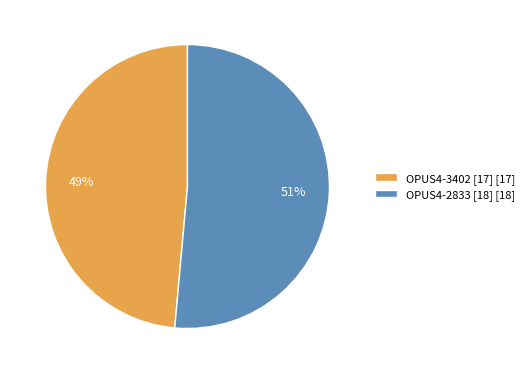

Between OPUS4-2833 [18] and OPUS4-3402 [17], which is larger?

OPUS4-2833 [18]